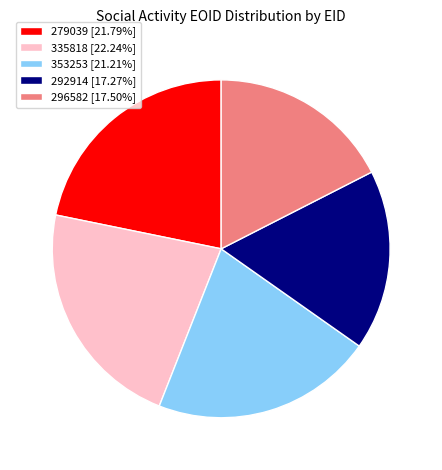

Is there a majority slice in this chart?

No